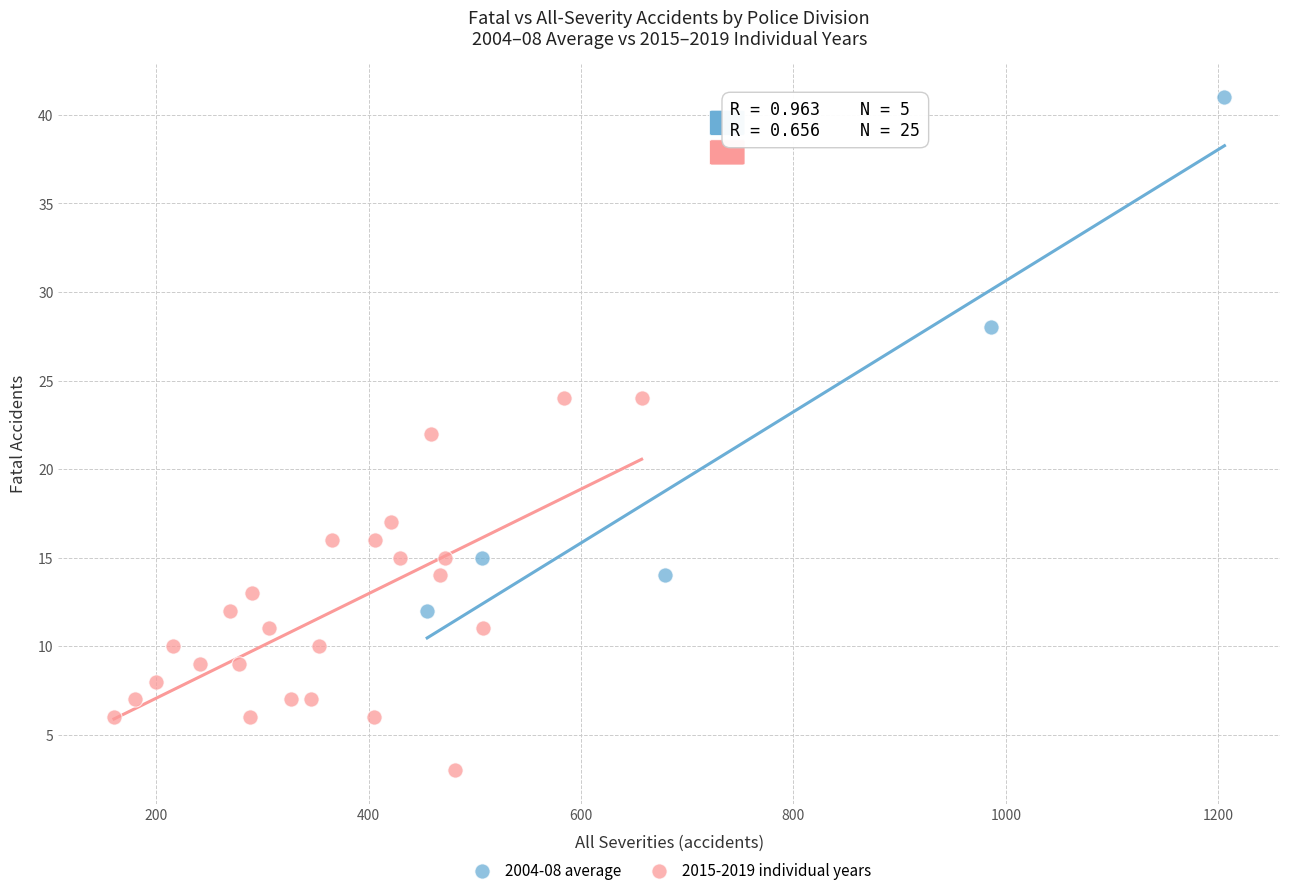

Which series reaches the minimum Y coordinate?

2015-2019 individual years